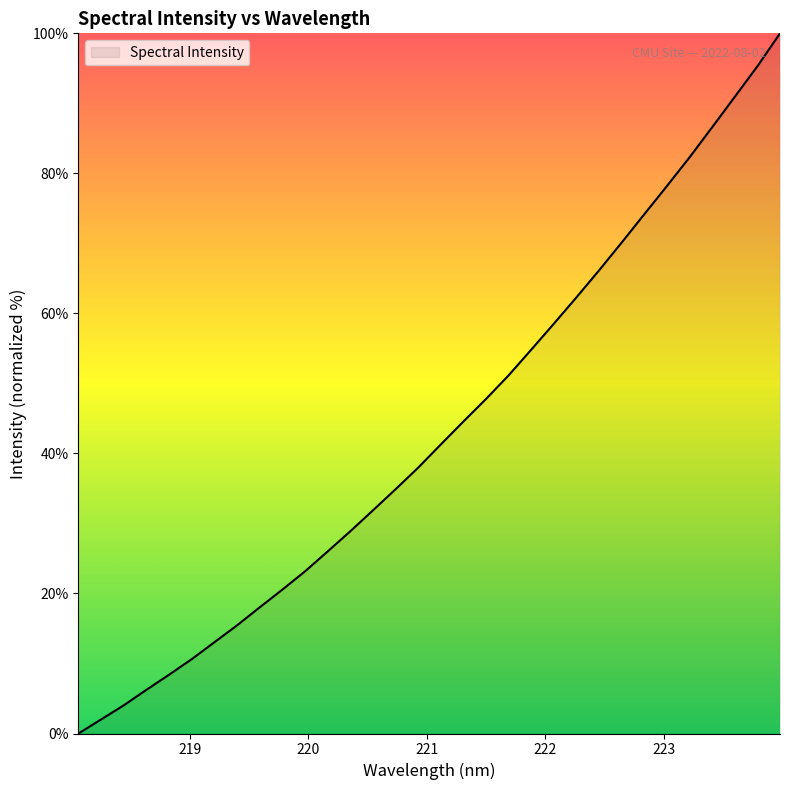

What is the sum of all values?

1385.4